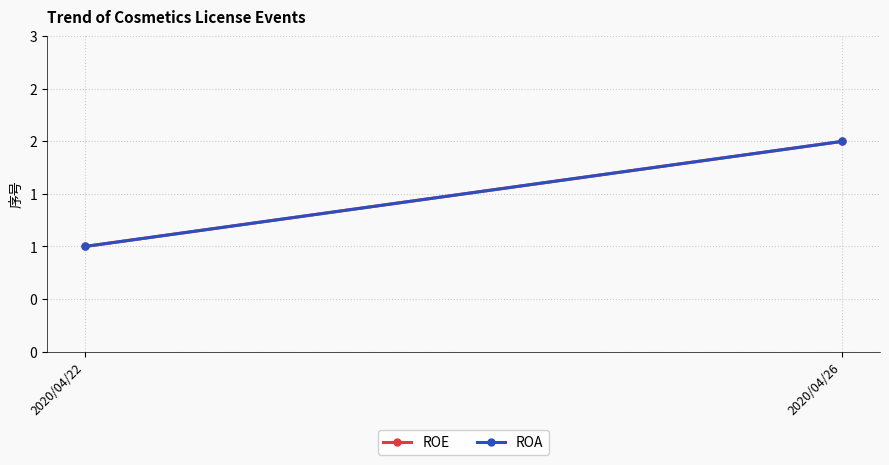

Between 2020/04/22 and 2020/04/26, which is larger?

2020/04/26